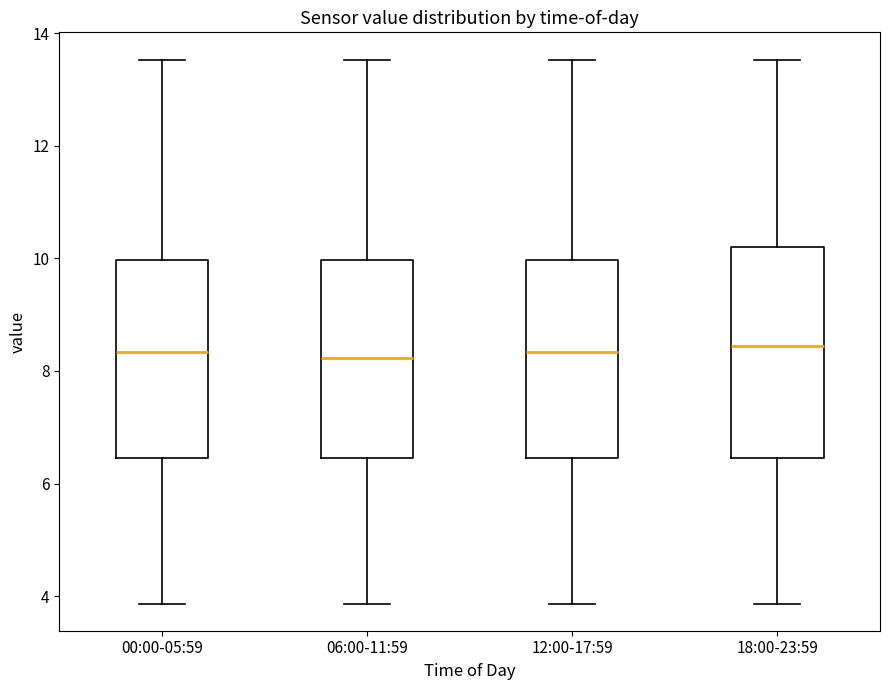

Comparing the boxes themselves (not the whiskers), which one is the tallest?

18:00-23:59